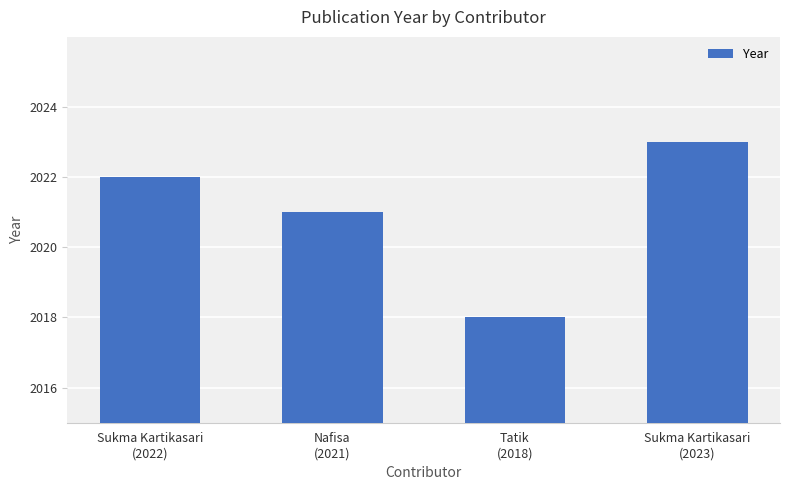

Reading left to right, transcribe all the data shown in this chart.

Sukma Kartikasari
(2022)=2022	Nafisa
(2021)=2021	Tatik
(2018)=2018	Sukma Kartikasari
(2023)=2023